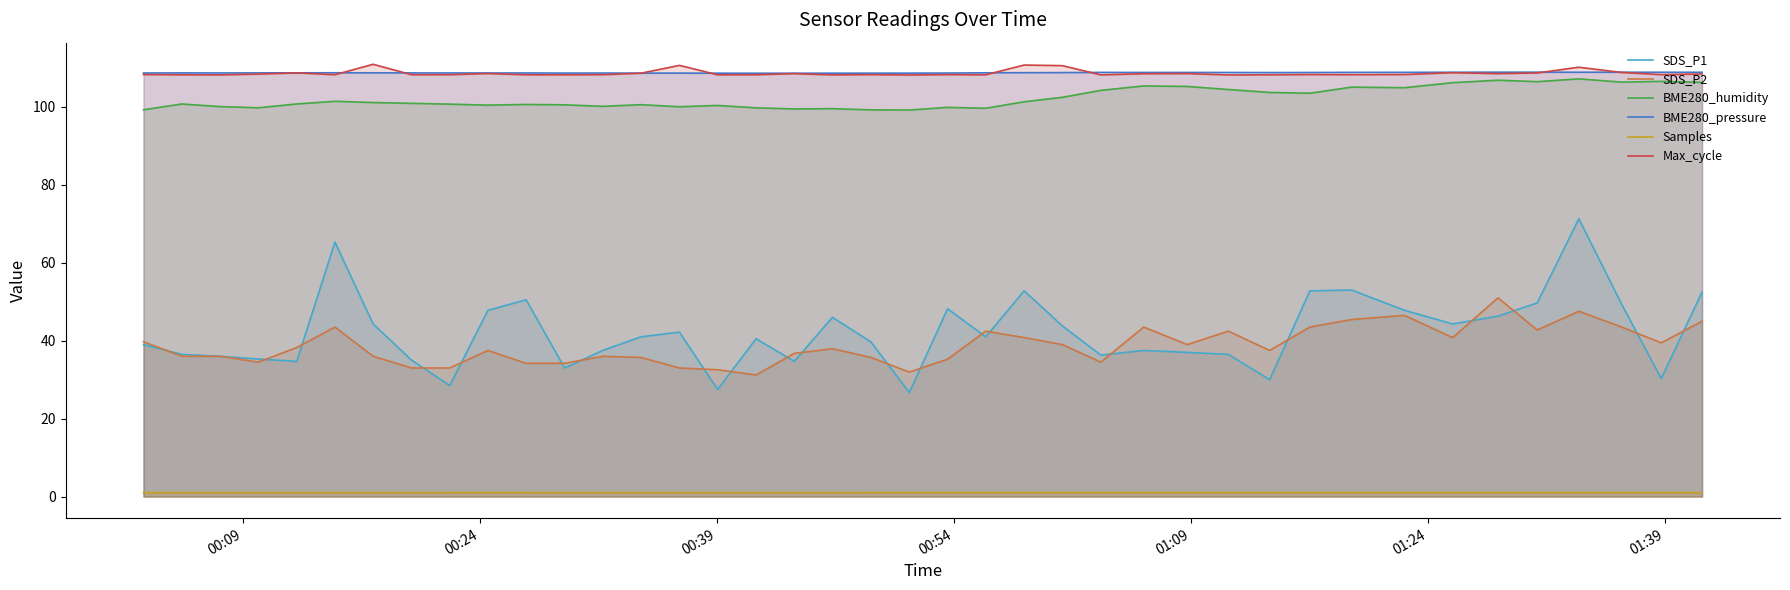

Which series has the largest range (max minus min)?

SDS_P1